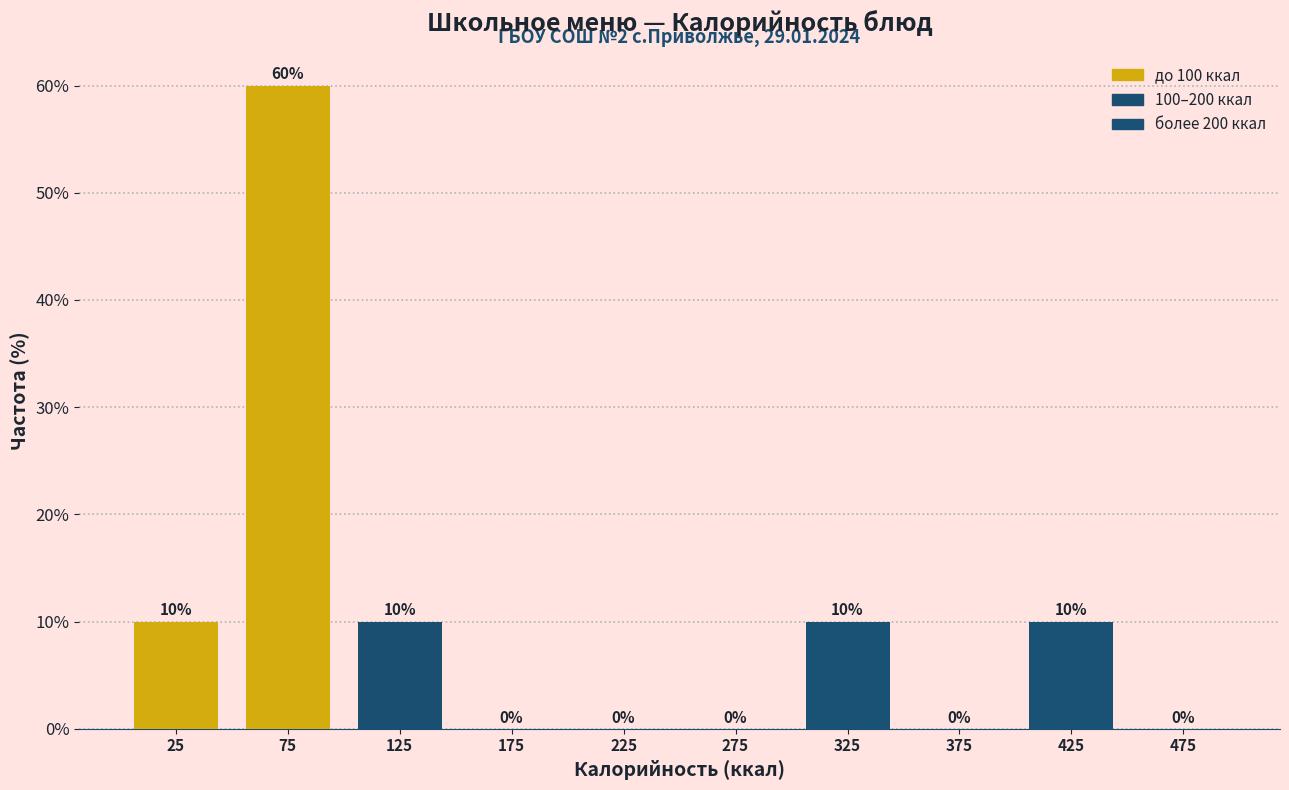

Reading left to right, transcribe this chart: for each bar, give the range it covers on the x-axis and its height.

0 to 50: 10
50 to 100: 60
100 to 150: 10
150 to 200: 0
200 to 250: 0
250 to 300: 0
300 to 350: 10
350 to 400: 0
400 to 450: 10
450 to 500: 0